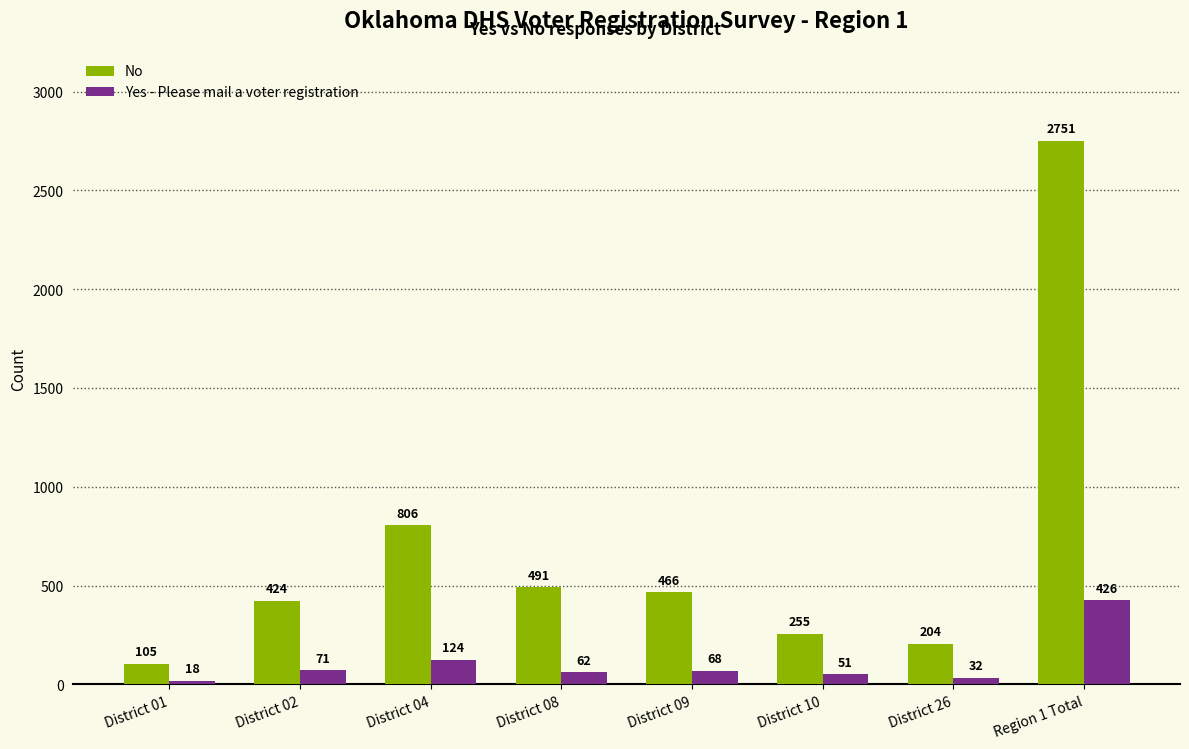

Does the chart contain any negative values?

No